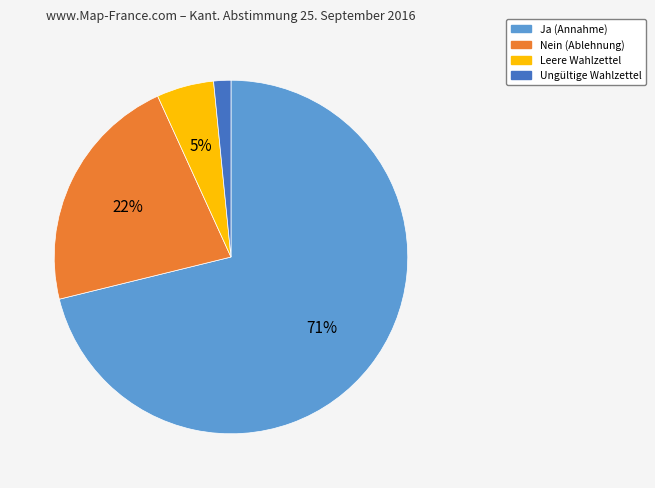

To the nearest percent, what percentage of the pie is Ungültige Wahlzettel?

2%